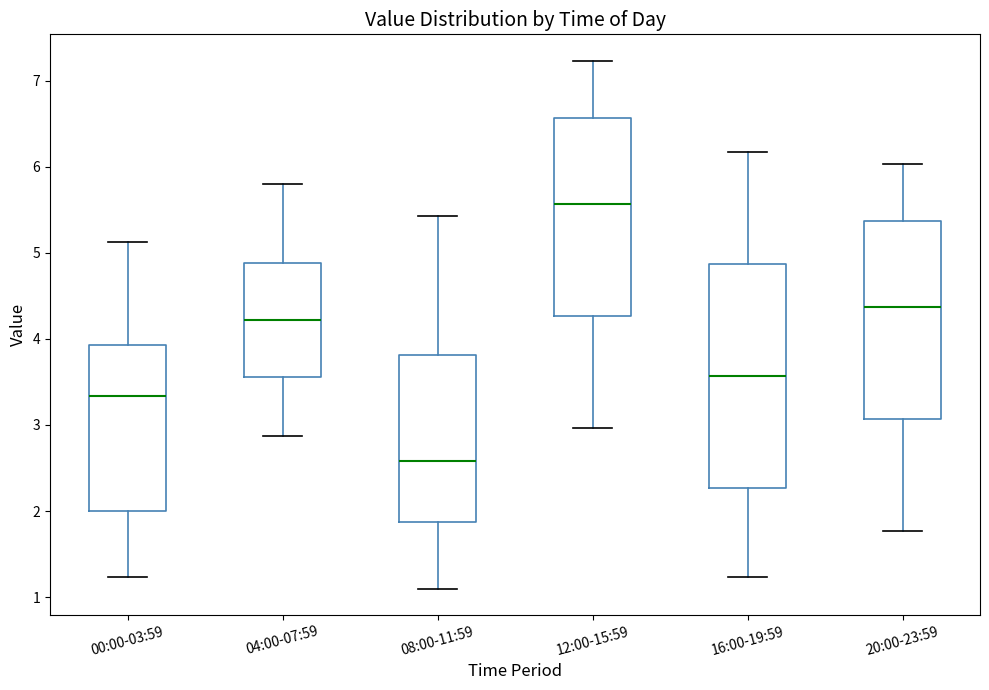

Where is the upper edge of the box for 12:00-15:59 on the y-axis? The values are not printed on the chart, so give them approximately, as read against the axis.

6.6